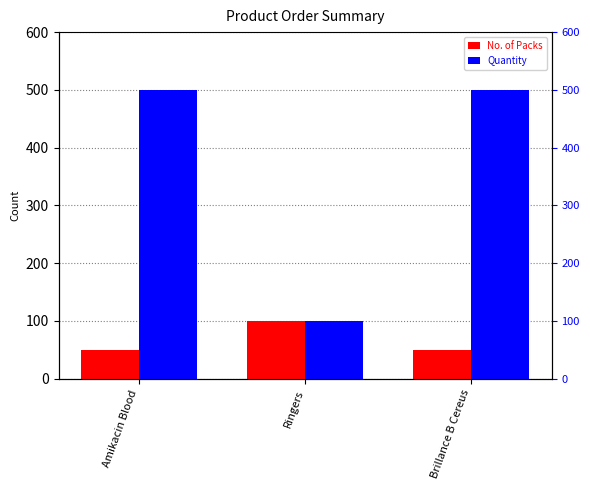

Reading left to right, extract all data points from this chart.

No. of Packs: Amikacin Blood=50	Ringers=100	Brillance B Cereus=50
Quantity: Amikacin Blood=500	Ringers=100	Brillance B Cereus=500